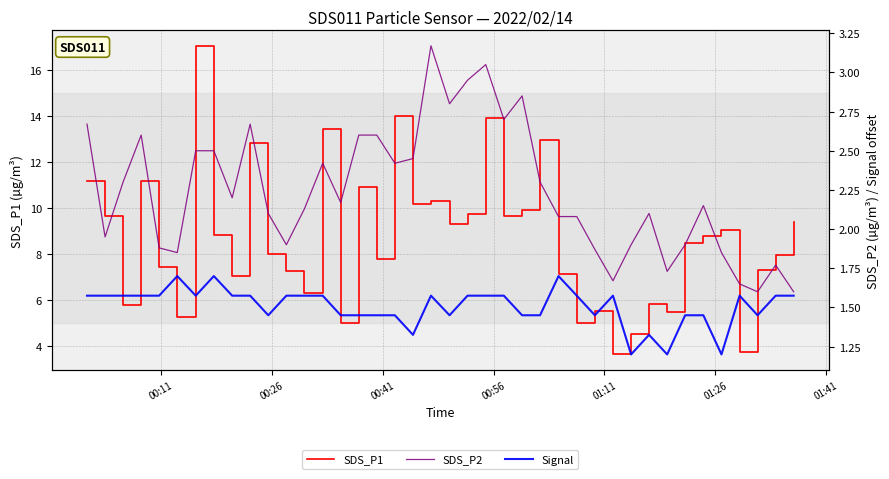

True or false: Signal and SDS_P1 cross at least once.

False